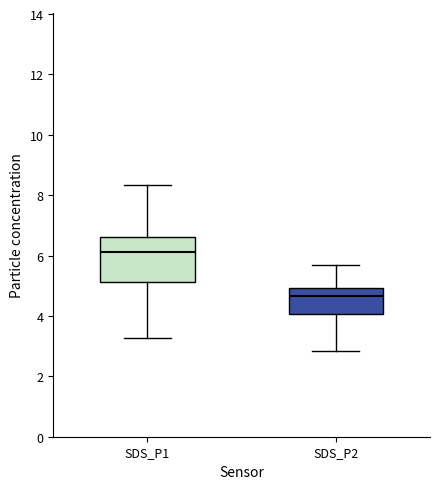

Reading left to right, transcribe this box plot: for each box, give where its median line is, the range the box spans, and where its two whiskers end, as read against the y-axis. The values are not printed on the chart, so give them approximately, as read against the axis.

SDS_P1: median 6.2, box 5.2 to 6.6, whiskers 3.2 to 8.4
SDS_P2: median 4.6, box 4.0 to 5.0, whiskers 2.8 to 5.6